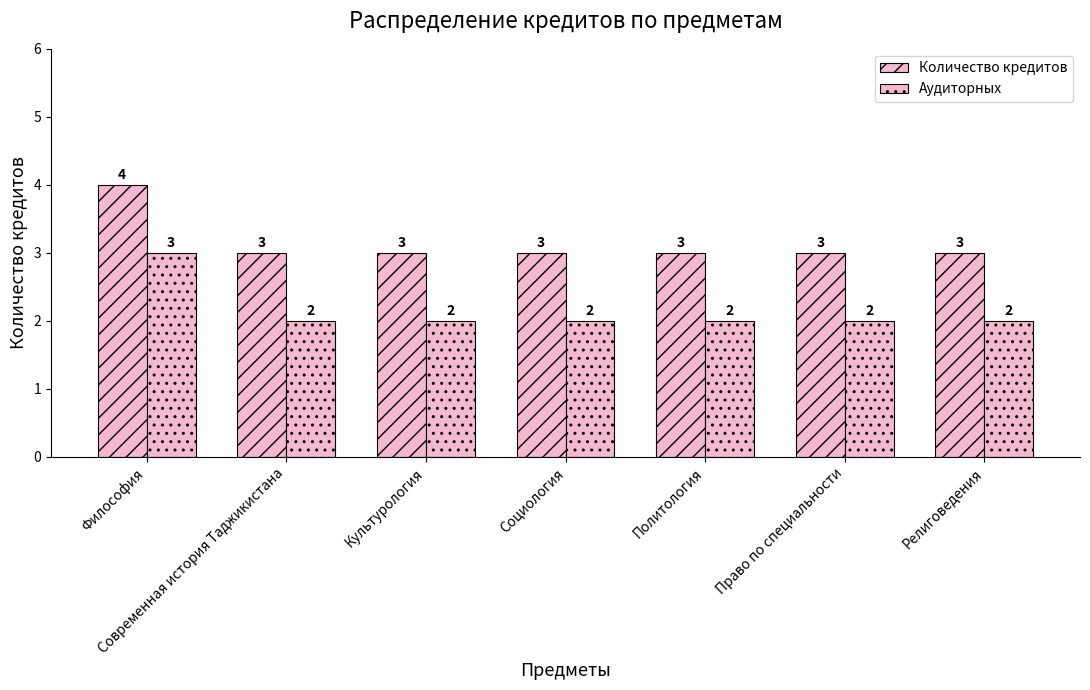

Rank the categories by Аудиторных value from highest to lowest.

Философия, Современная история Таджикистана, Культурология, Социология, Политология, Право по специальности, Религоведения